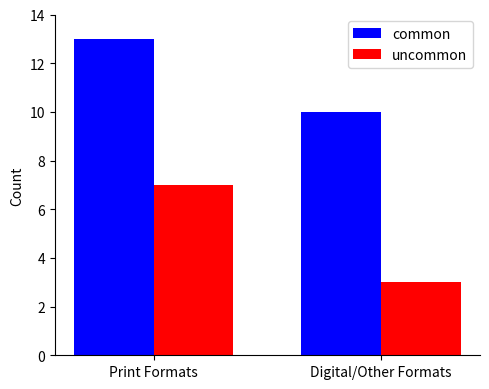

How many bars are there in total?

4